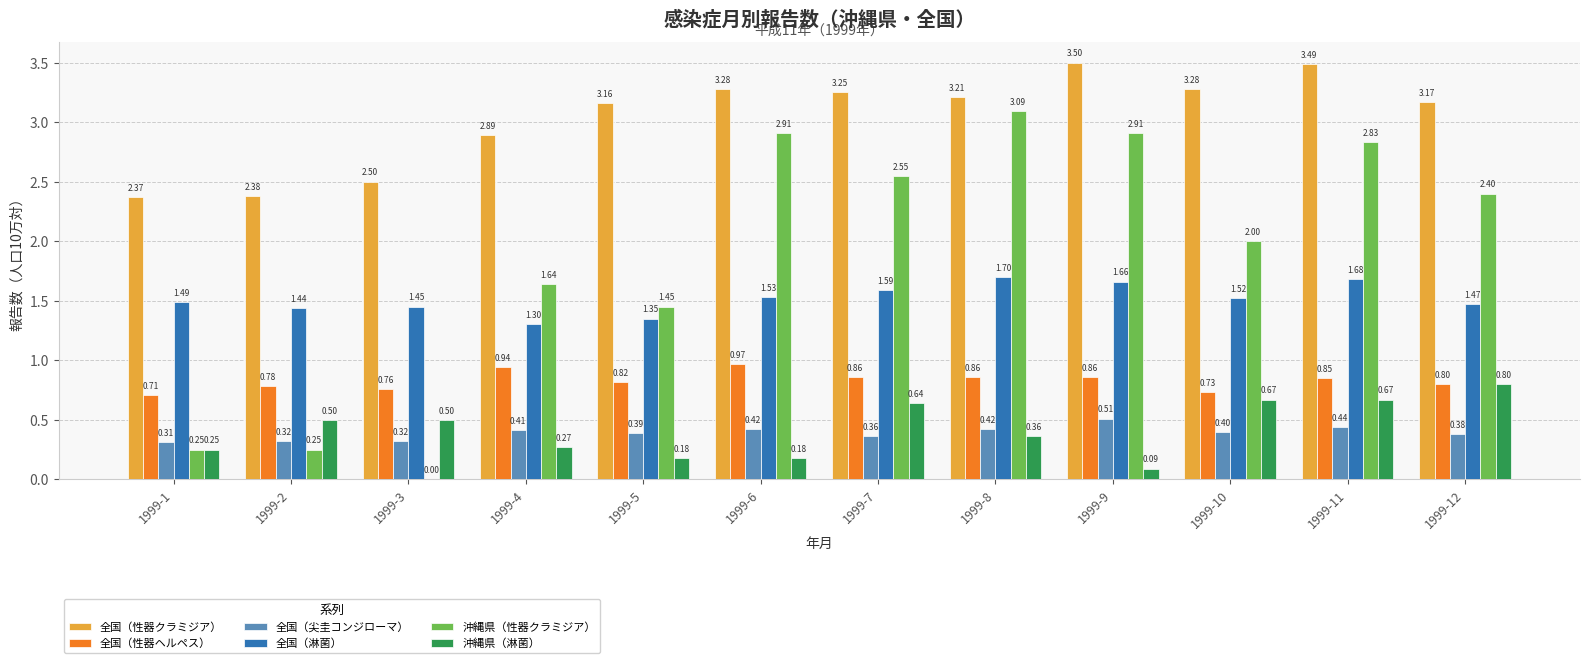

Count the 全国（性器ヘルペス） values in the range 0 to 1.

12